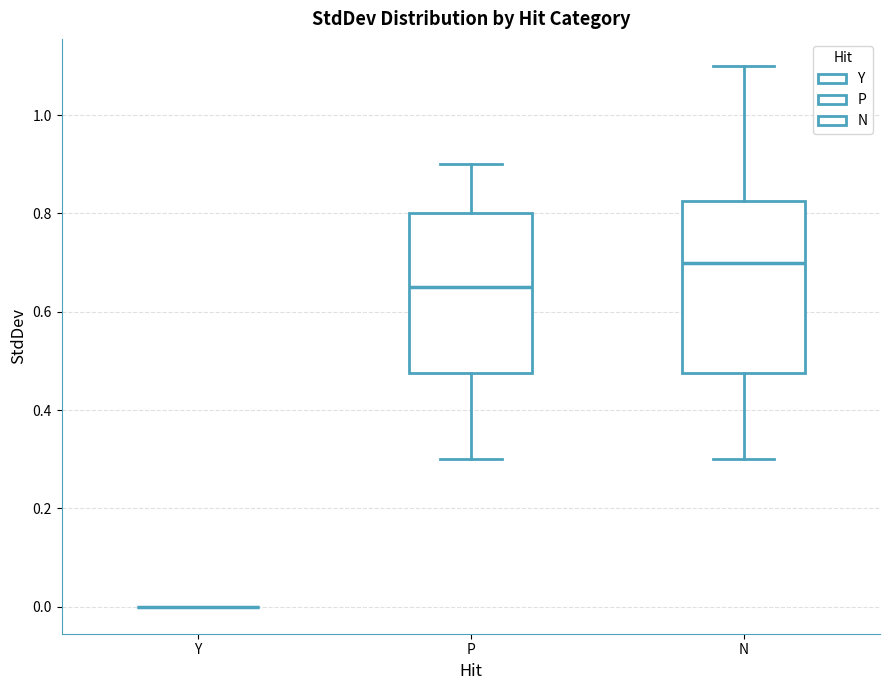

Where does the median line of the box for P sit on the y-axis? The values are not printed on the chart, so give them approximately, as read against the axis.

0.66